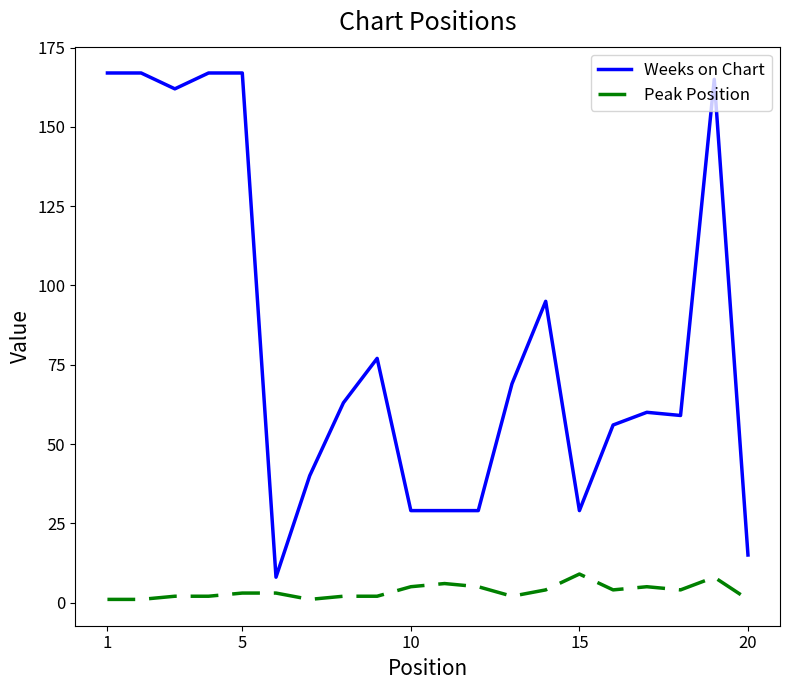

Which series has the largest range (max minus min)?

Weeks on Chart